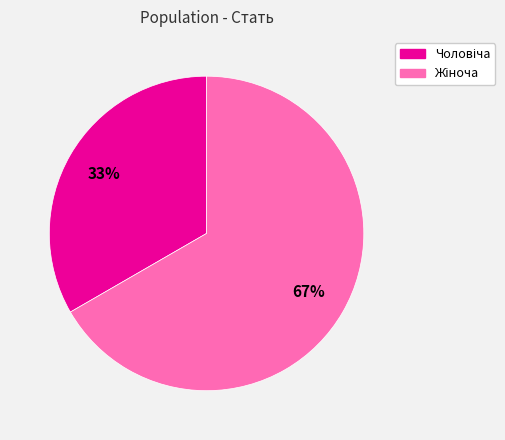

To the nearest percent, what is the average slice percentage?

50%